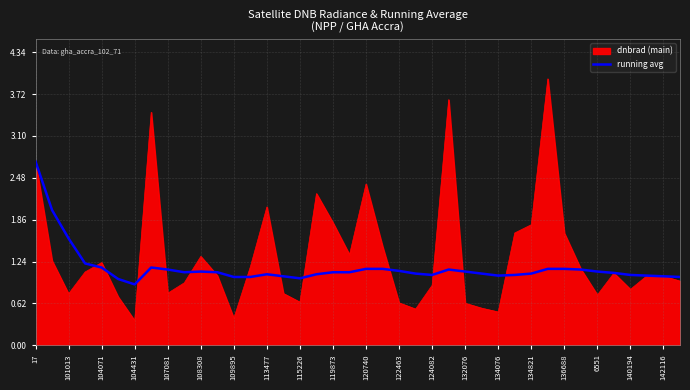

Rank the series by their maximum value, from lowest to highest.

running avg, dnbrad (main)